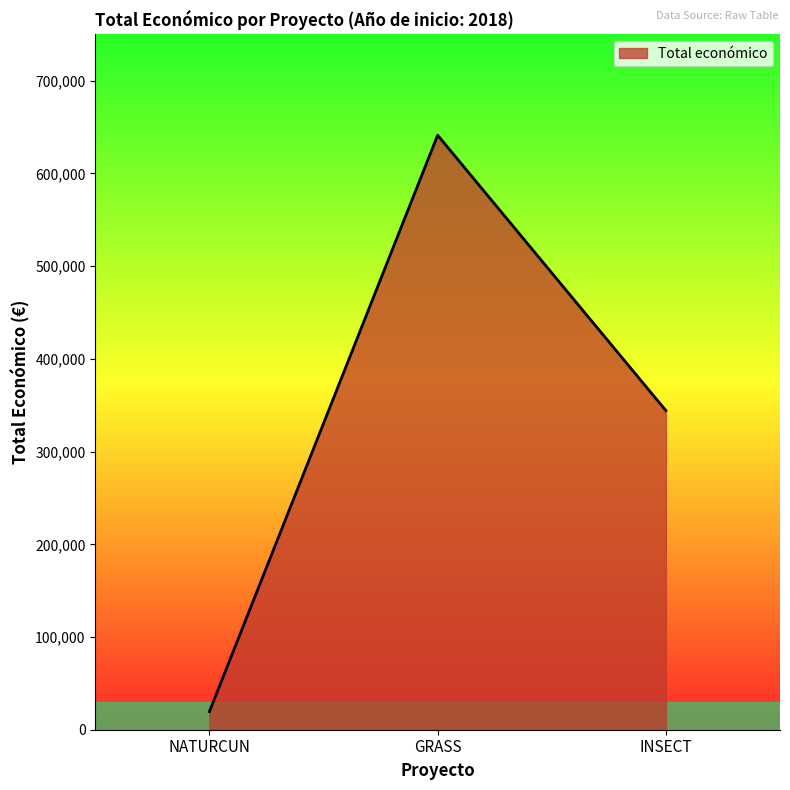

Count the number of categories in the chart.

3